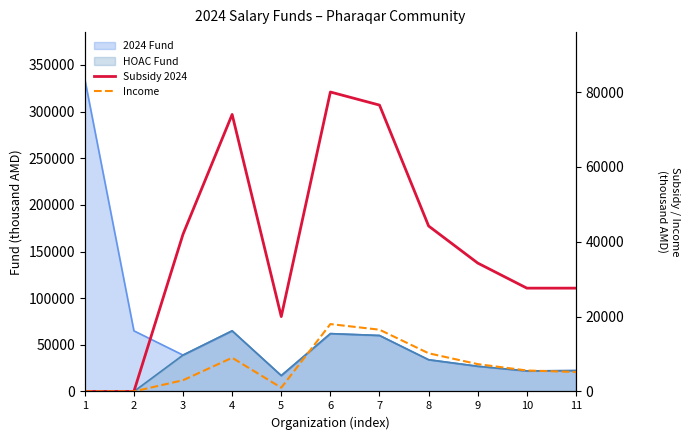

True or false: Income and Subsidy 2024 intersect in this chart.

False